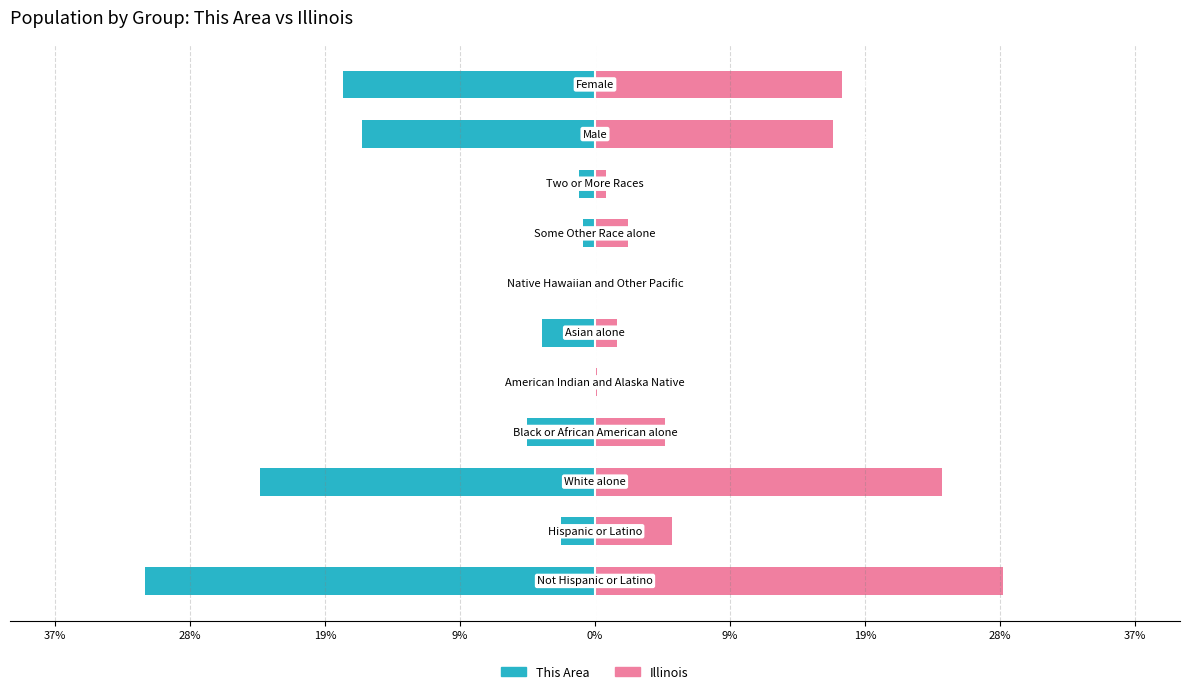

Between 19% and 37%, which series saw the biggest shift?

Illinois